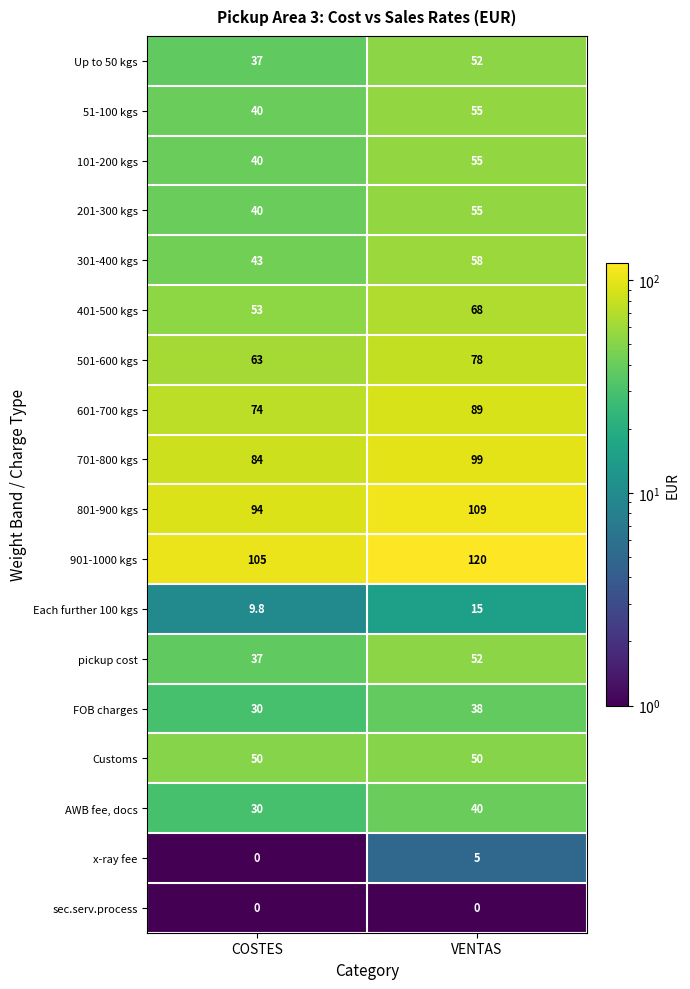

Which series has the largest total across all categories?

901-1000 kgs